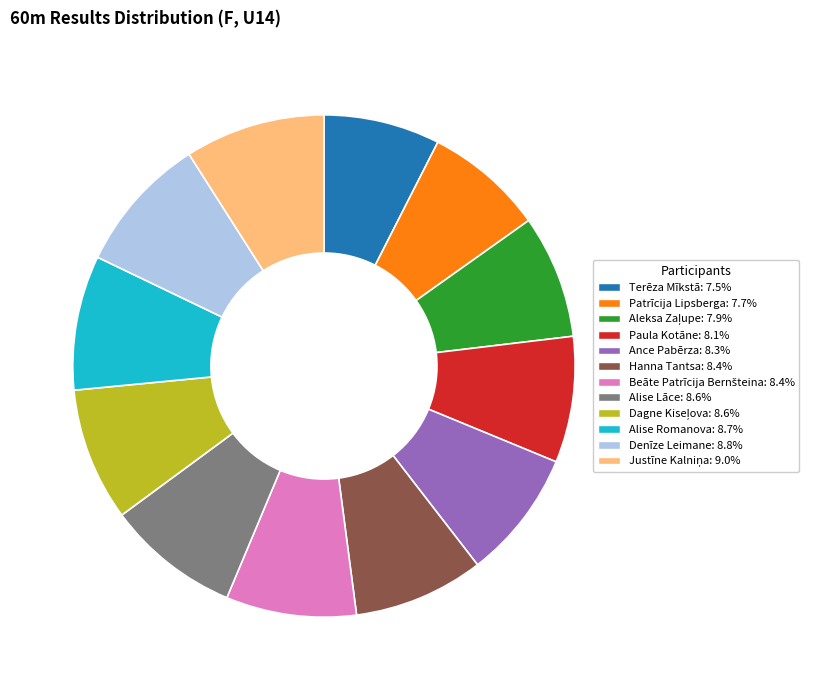

Is it true that Paula Kotāne is 8% of the pie?

True